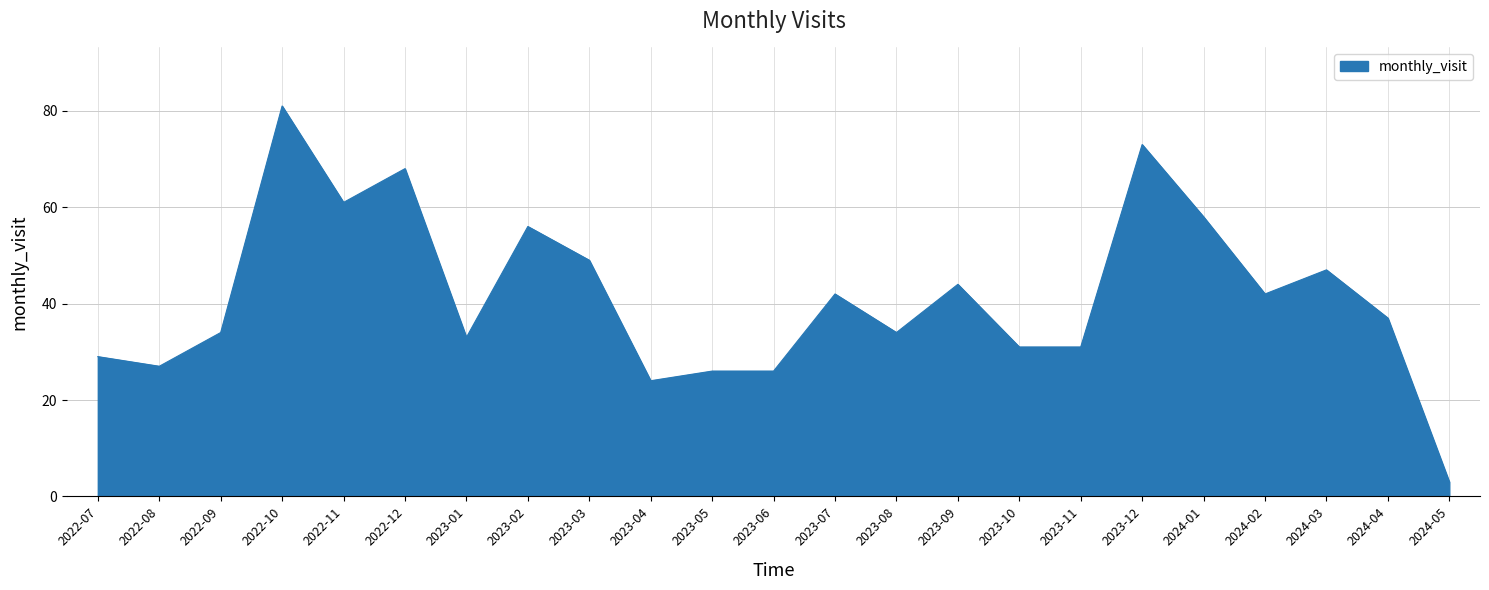

Between 2022-11 and 2022-10, which is larger?

2022-10